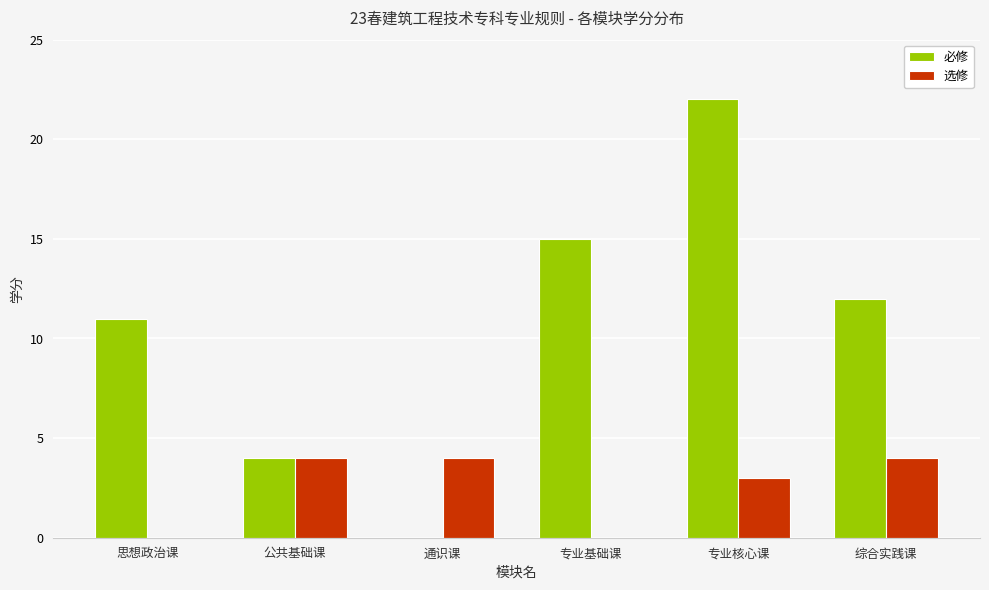

Where is 选修 nearest to the value 2?

专业核心课